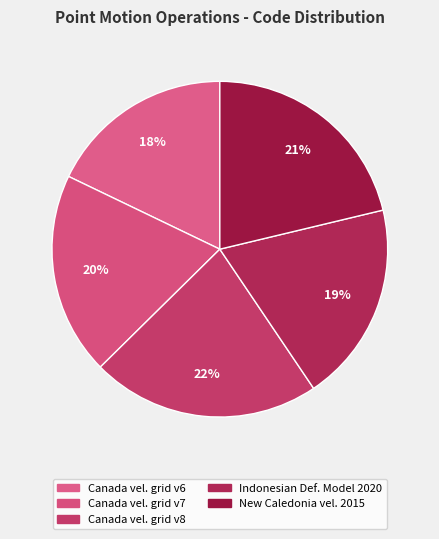

To the nearest percent, what is the average slice percentage?

20%